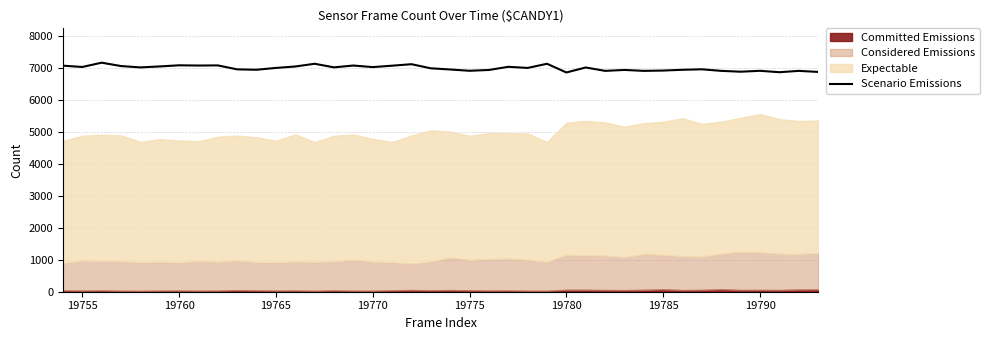

Does the chart display data point markers on the line(s)?

No